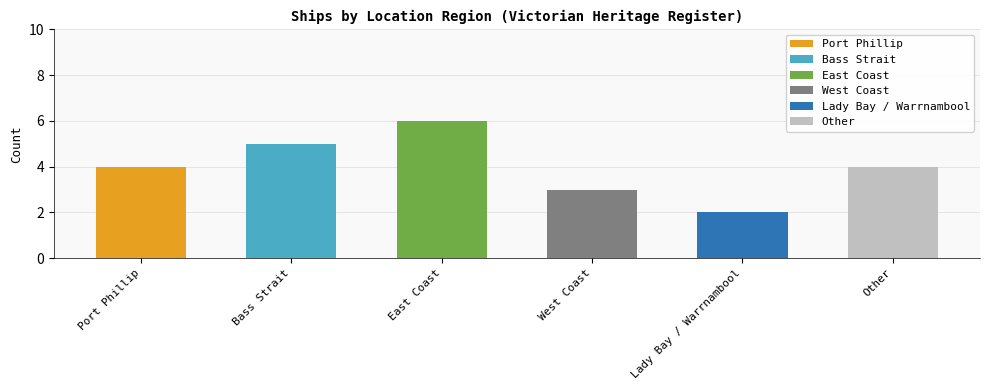

What is the label of the 5th bar from the right?

Bass Strait